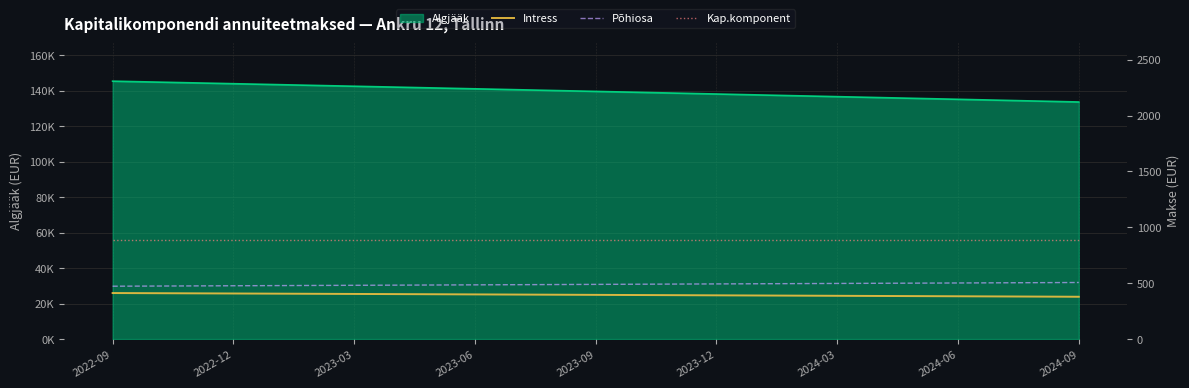

Does the chart display data point markers on the line(s)?

No